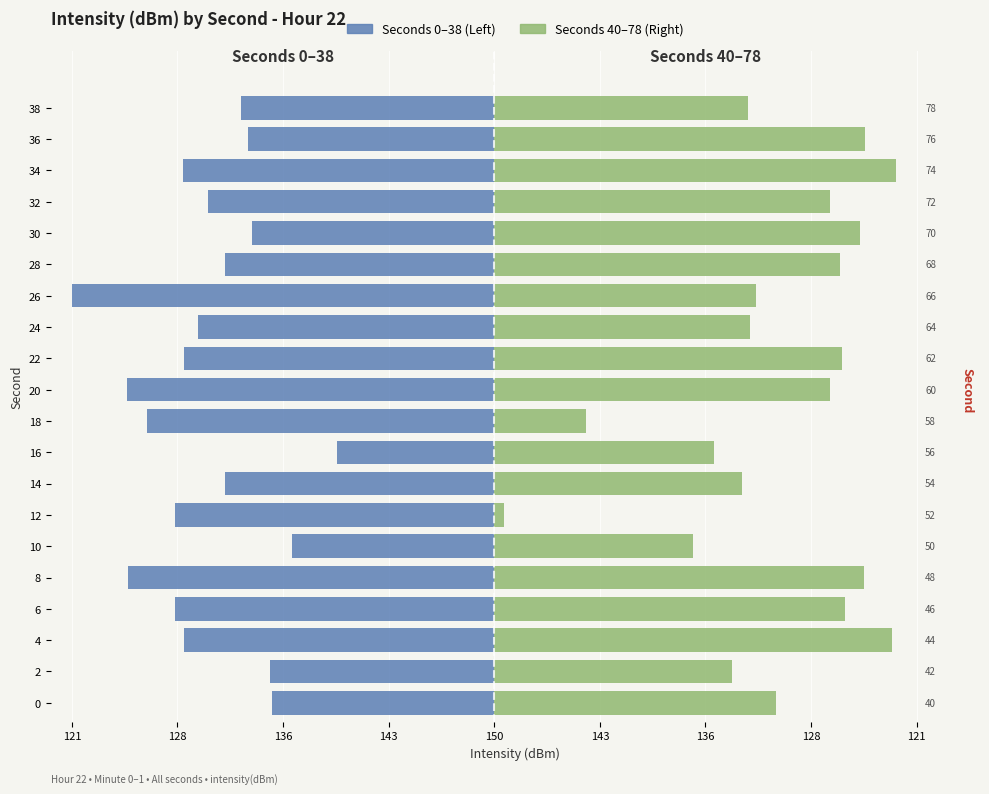

Count the number of categories in the chart.

20